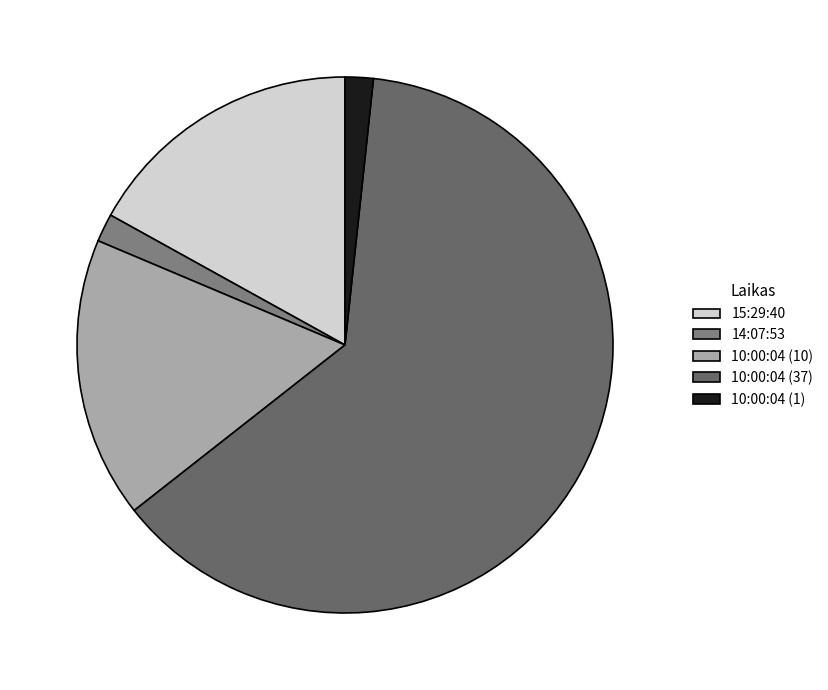

To the nearest percent, what is the difference between the 10:00:04 (1) and 15:29:40 slice percentages?

15%